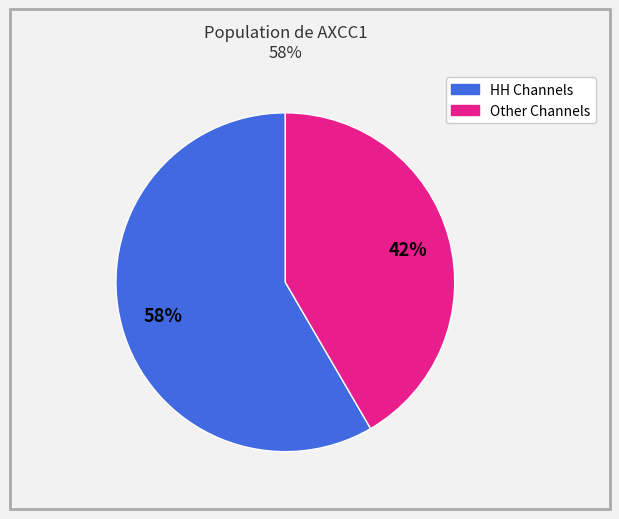

Count the number of slices in the pie.

2